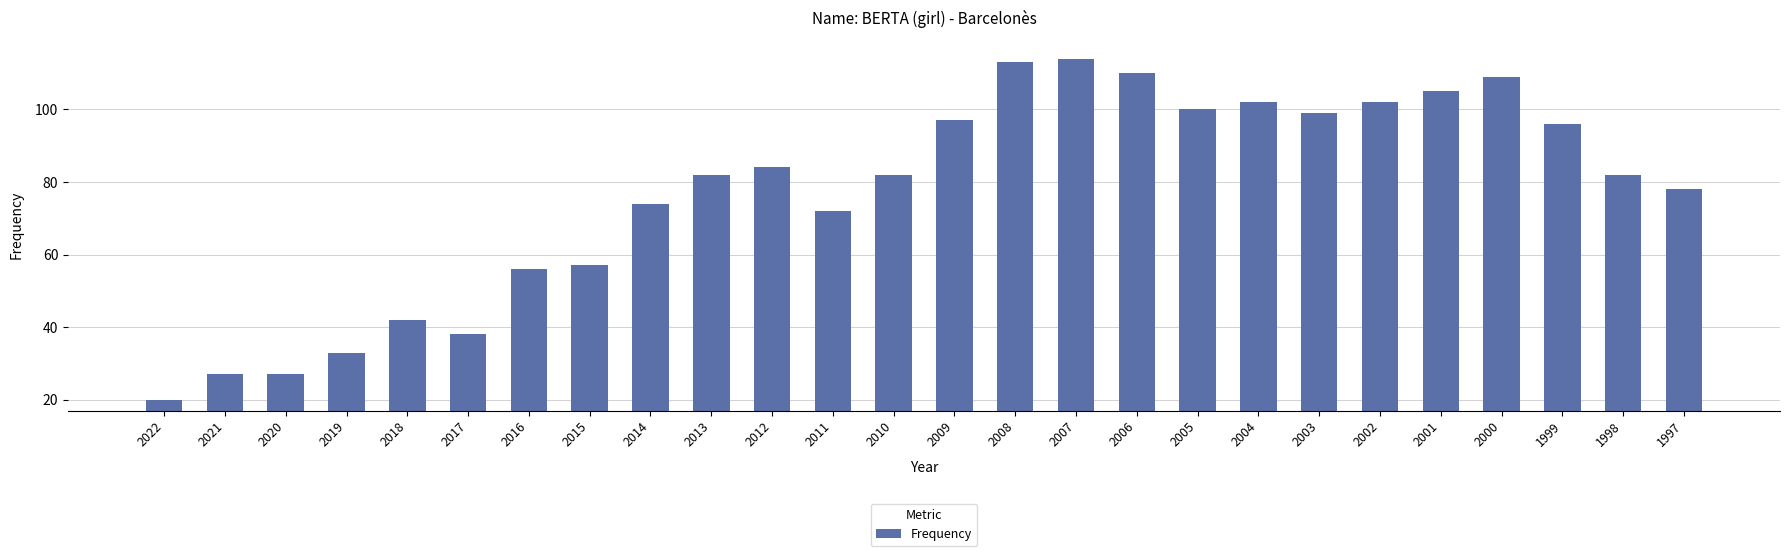

Reading left to right, transcribe all the data shown in this chart.

20	27	27	33	42	38	56	57	74	82	84	72	82	97	113	114	110	100	102	99	102	105	109	96	82	78